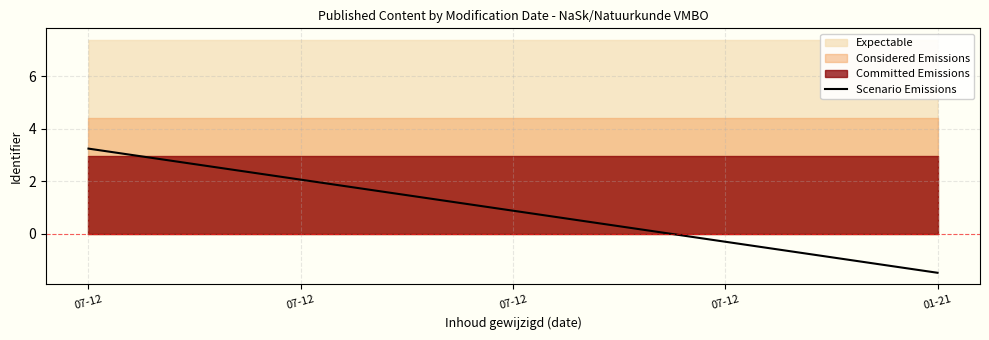

How many negative values are there?

2